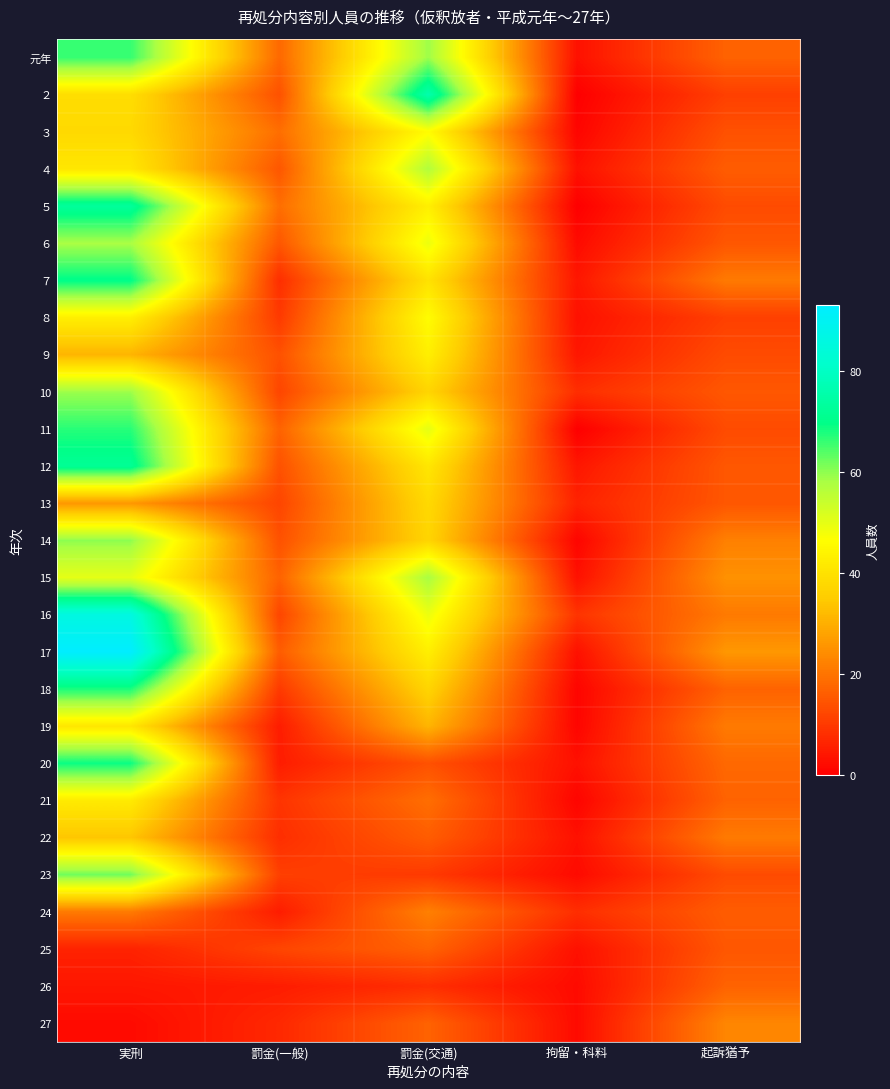

Reading left to right, extract all data points from this chart.

元年: 実刑=66	罰金(一般)=18	罰金(交通)=59	拘留・科料=3	起訴猶予=17
２: 実刑=39	罰金(一般)=14	罰金(交通)=76	拘留・科料=0	起訴猶予=11
３: 実刑=38	罰金(一般)=19	罰金(交通)=46	拘留・科料=1	起訴猶予=14
４: 実刑=41	罰金(一般)=15	罰金(交通)=57	拘留・科料=3	起訴猶予=16
５: 実刑=73	罰金(一般)=19	罰金(交通)=43	拘留・科料=0	起訴猶予=13
６: 実刑=58	罰金(一般)=15	罰金(交通)=49	拘留・科料=2	起訴猶予=15
７: 実刑=70	罰金(一般)=8	罰金(交通)=40	拘留・科料=4	起訴猶予=21
８: 実刑=43	罰金(一般)=10	罰金(交通)=46	拘留・科料=3	起訴猶予=11
９: 実刑=31	罰金(一般)=14	罰金(交通)=43	拘留・科料=4	起訴猶予=13
10: 実刑=59	罰金(一般)=12	罰金(交通)=37	拘留・科料=8	起訴猶予=15
11: 実刑=67	罰金(一般)=17	罰金(交通)=50	拘留・科料=0	起訴猶予=13
12: 実刑=72	罰金(一般)=14	罰金(交通)=41	拘留・科料=4	起訴猶予=15
13: 実刑=26	罰金(一般)=12	罰金(交通)=38	拘留・科料=6	起訴猶予=15
14: 実刑=60	罰金(一般)=14	罰金(交通)=37	拘留・科料=1	起訴猶予=22
15: 実刑=50	罰金(一般)=17	罰金(交通)=58	拘留・科料=3	起訴猶予=25
16: 実刑=86	罰金(一般)=12	罰金(交通)=49	拘留・科料=9	起訴猶予=21
17: 実刑=93	罰金(一般)=16	罰金(交通)=43	拘留・科料=3	起訴猶予=26
18: 実刑=68	罰金(一般)=10	罰金(交通)=37	拘留・科料=1	起訴猶予=17
19: 実刑=41	罰金(一般)=5	罰金(交通)=31	拘留・科料=1	起訴猶予=21
20: 実刑=69	罰金(一般)=5	罰金(交通)=14	拘留・科料=3	起訴猶予=18
21: 実刑=42	罰金(一般)=9	罰金(交通)=19	拘留・科料=1	起訴猶予=17
22: 実刑=34	罰金(一般)=8	罰金(交通)=16	拘留・科料=3	起訴猶予=21
23: 実刑=62	罰金(一般)=11	罰金(交通)=10	拘留・科料=2	起訴猶予=13
24: 実刑=21	罰金(一般)=5	罰金(交通)=22	拘留・科料=8	起訴猶予=16
25: 実刑=6	罰金(一般)=12	罰金(交通)=17	拘留・科料=3	起訴猶予=15
26: 実刑=4	罰金(一般)=5	罰金(交通)=8	拘留・科料=2	起訴猶予=17
27: 実刑=2	罰金(一般)=7	罰金(交通)=17	拘留・科料=2	起訴猶予=23